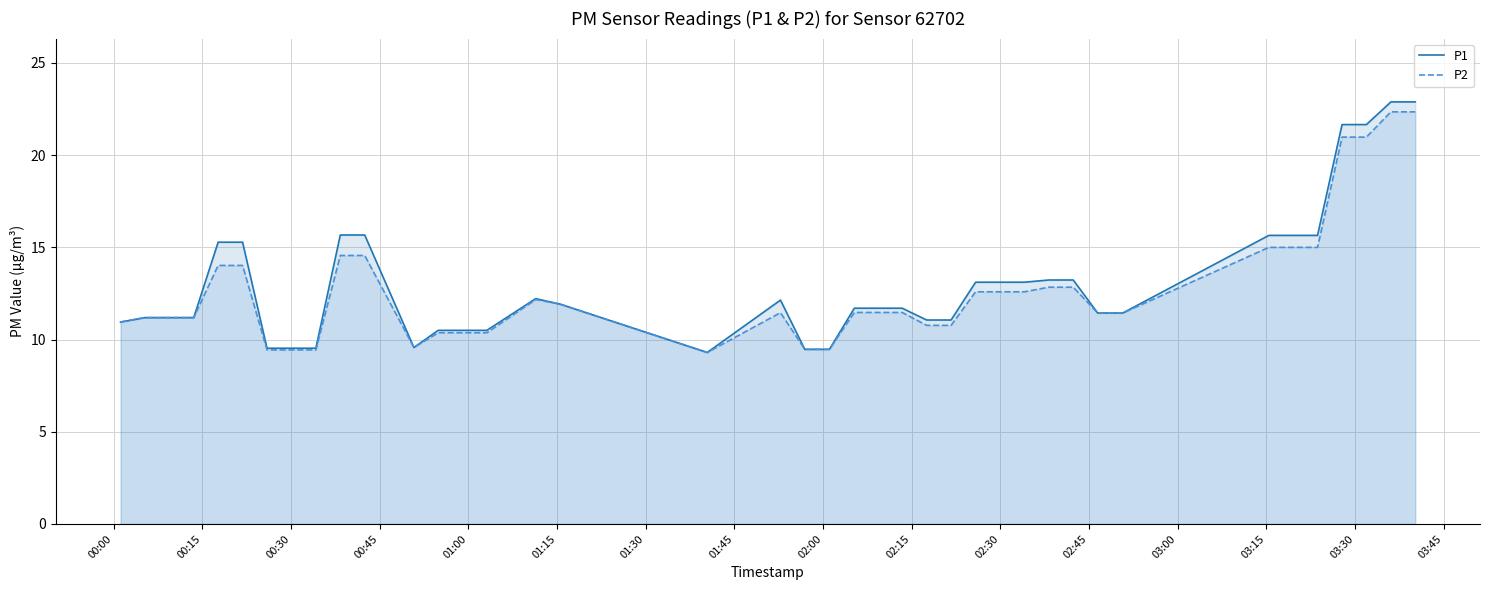

What is the maximum value for P2?

22.4